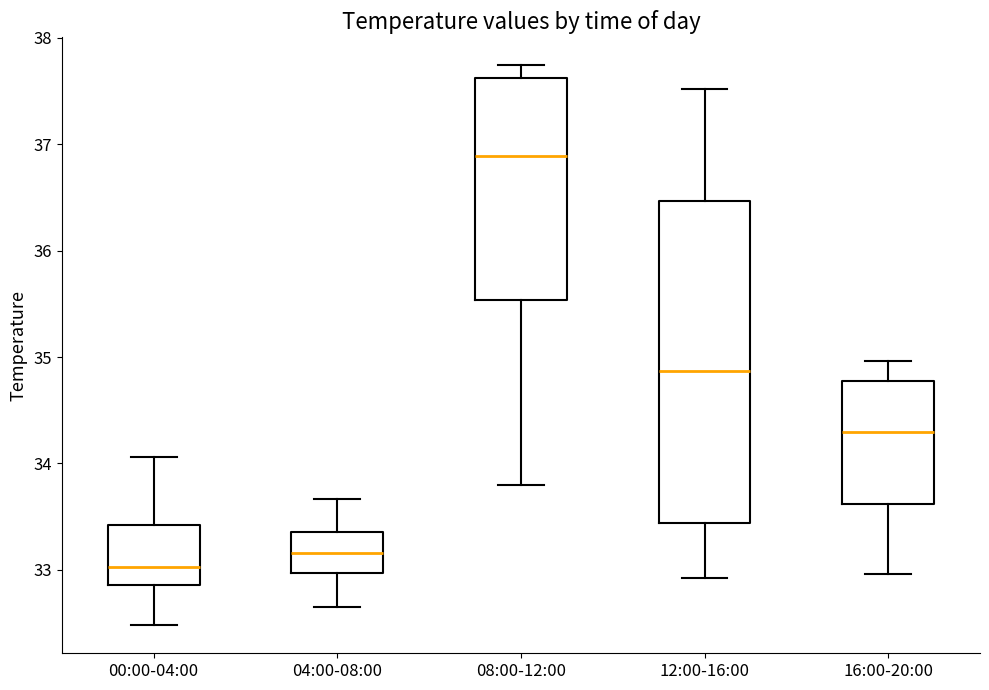

Reading left to right, transcribe this box plot: for each box, give where its median line is, the range the box spans, and where its two whiskers end, as read against the y-axis. The values are not printed on the chart, so give them approximately, as read against the axis.

00:00-04:00: median 33.0, box 32.9 to 33.4, whiskers 32.5 to 34.1
04:00-08:00: median 33.2, box 33.0 to 33.4, whiskers 32.7 to 33.7
08:00-12:00: median 36.9, box 35.5 to 37.6, whiskers 33.8 to 37.7
12:00-16:00: median 34.9, box 33.4 to 36.5, whiskers 32.9 to 37.5
16:00-20:00: median 34.3, box 33.6 to 34.8, whiskers 33.0 to 35.0